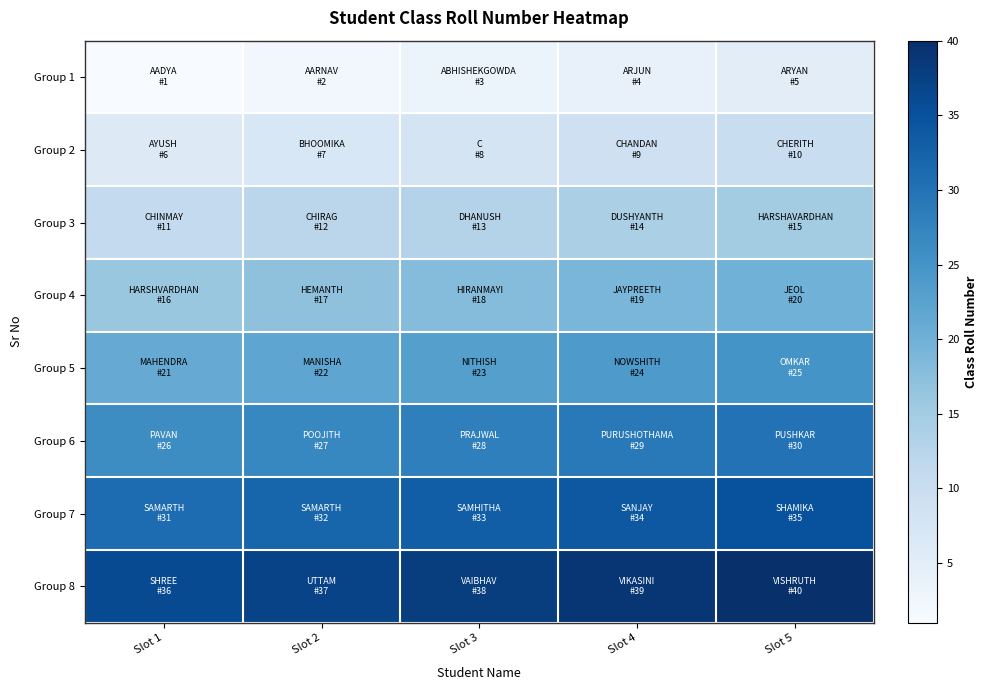

What is the greatest value displayed?

40